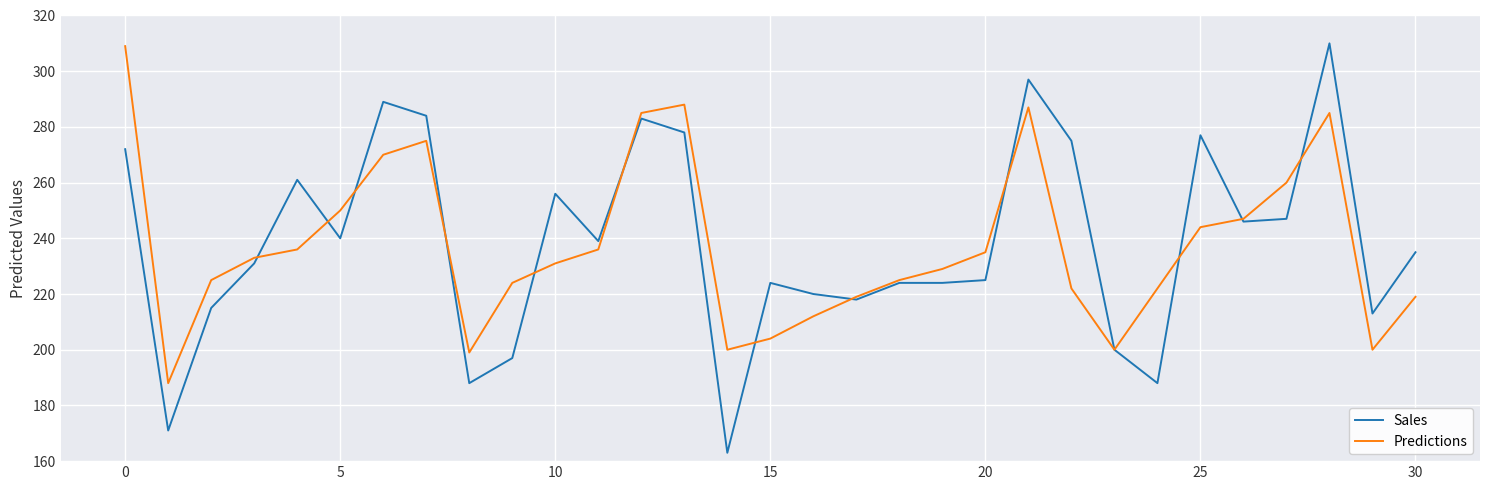

True or false: Predictions and Sales cross at least once.

True